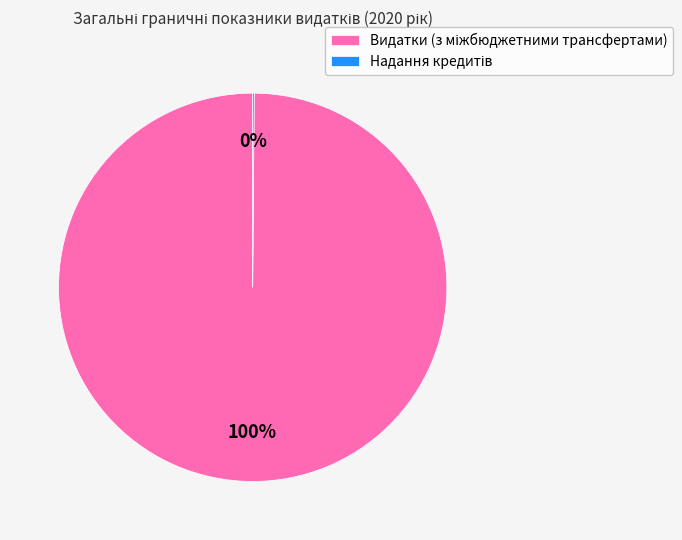

To the nearest percent, what is the difference between the largest and smallest slice percentages?

100%